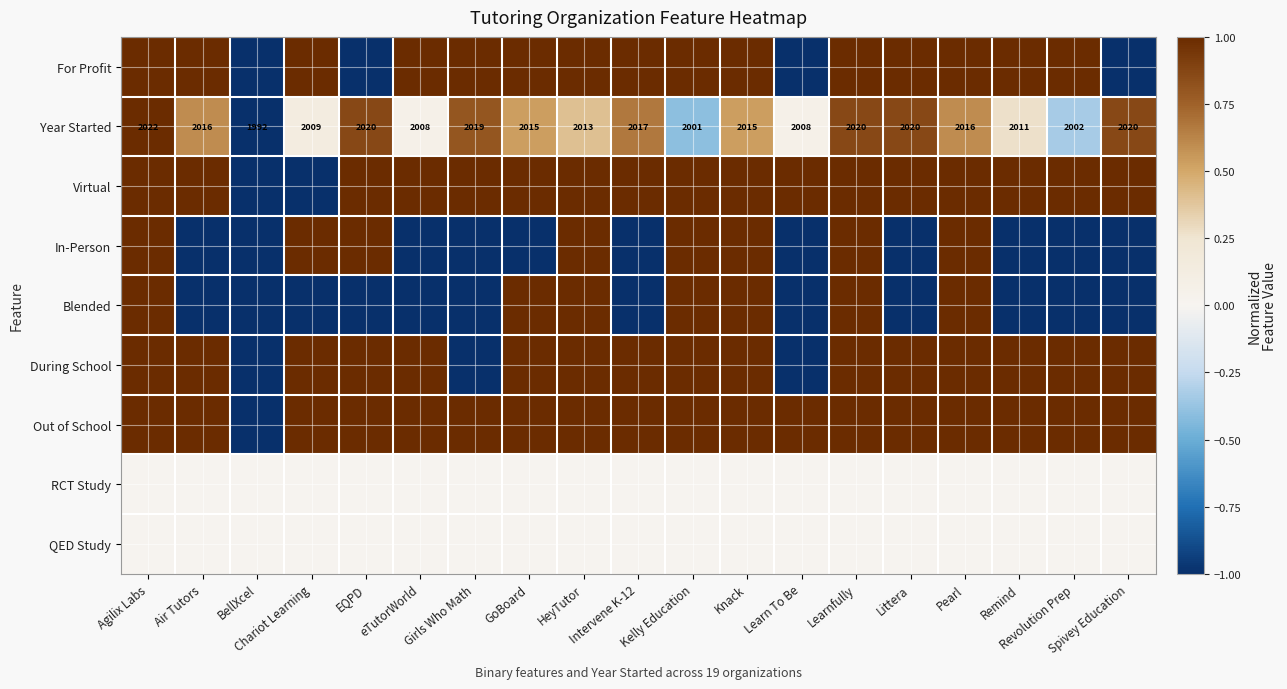

What is the difference between the highest and lowest values at Learn To Be?

2.0